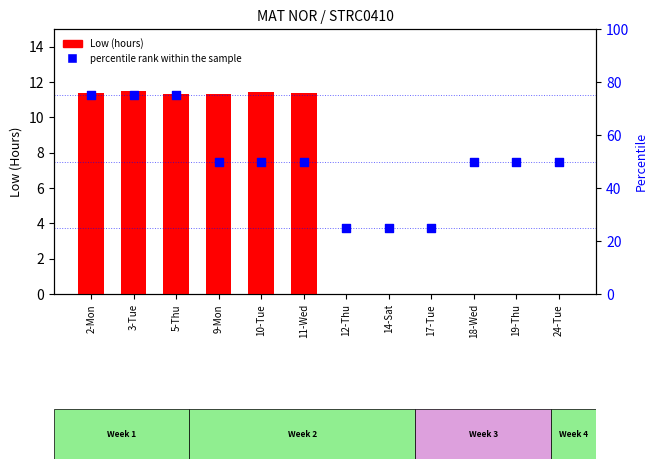

Which series reaches the maximum Y coordinate?

percentile rank within the sample